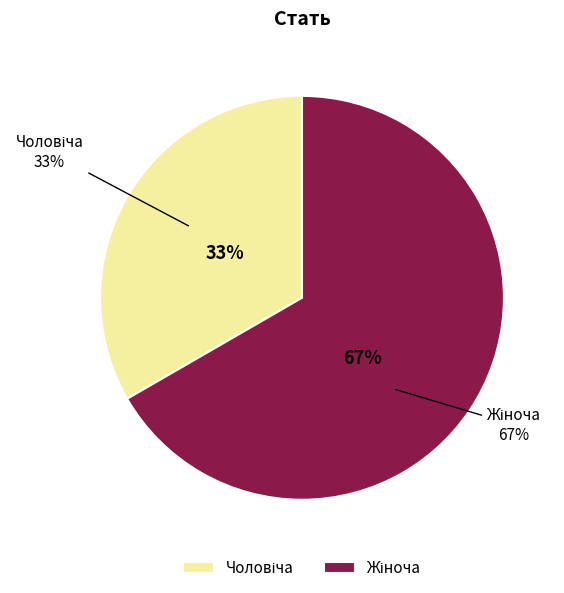

The Жіноча slice represents 67% of the pie. True or false?

True